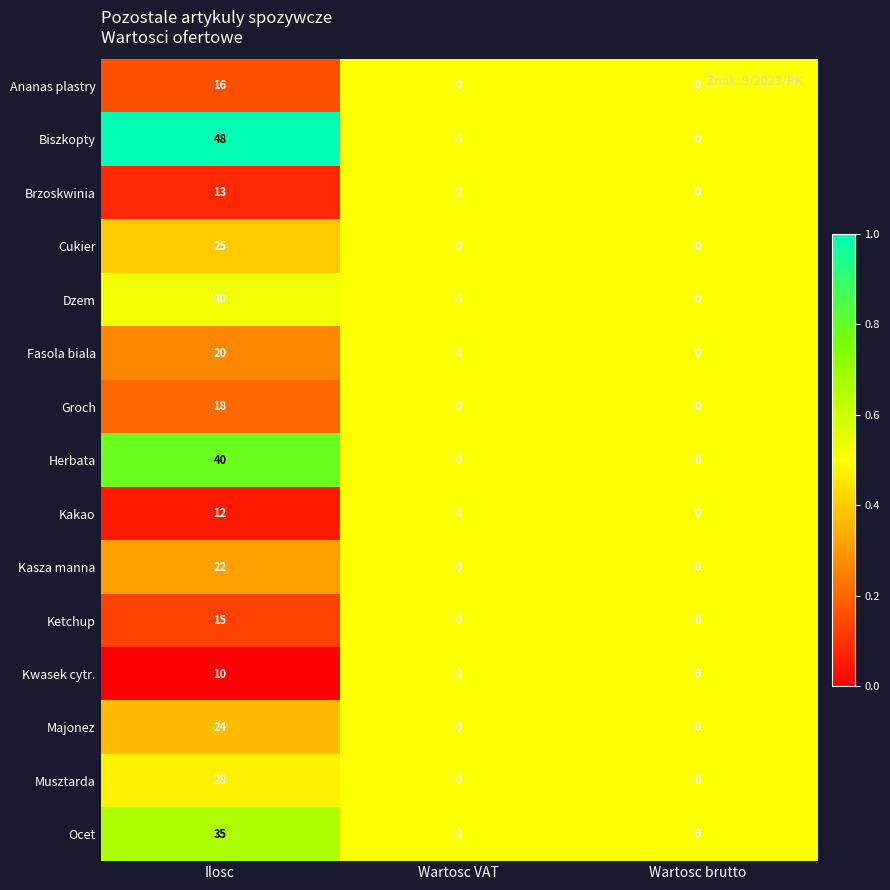

What is the greatest value displayed?

48